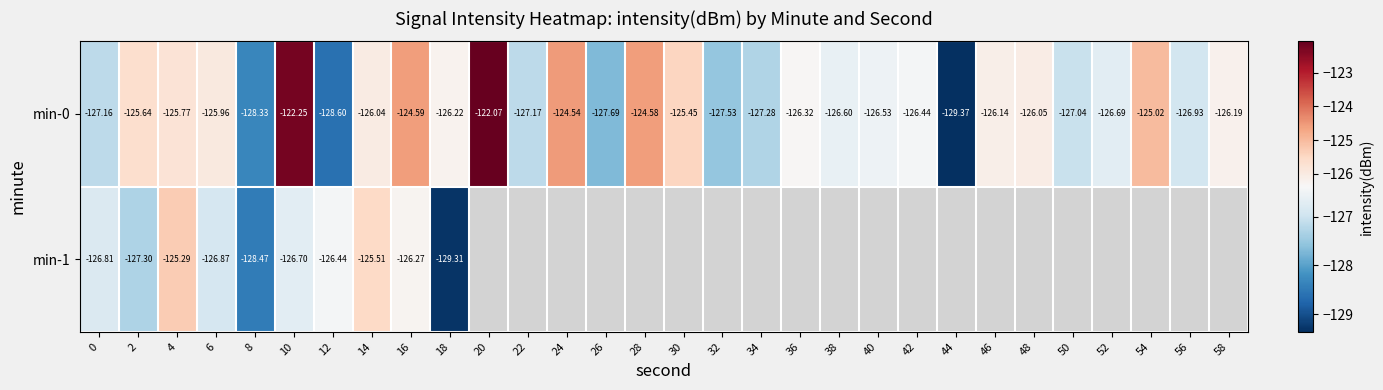

What is the minimum value for min-1?

-129.3